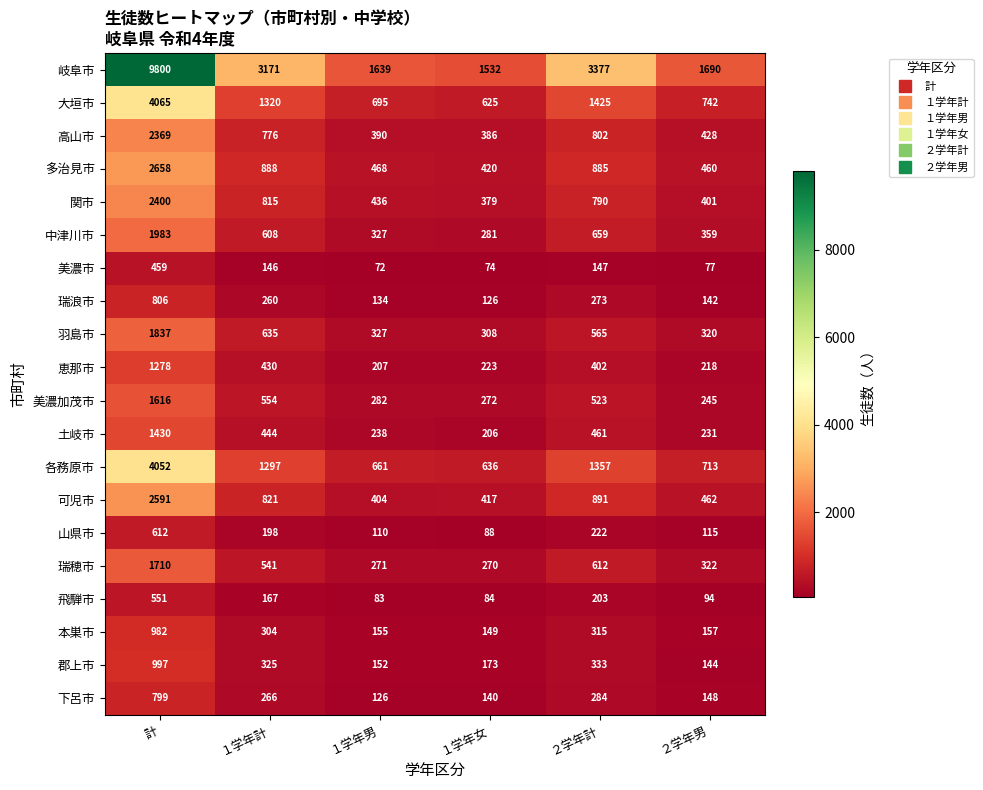

The 飛騨市 series shows 790 at 計. True or false?

False